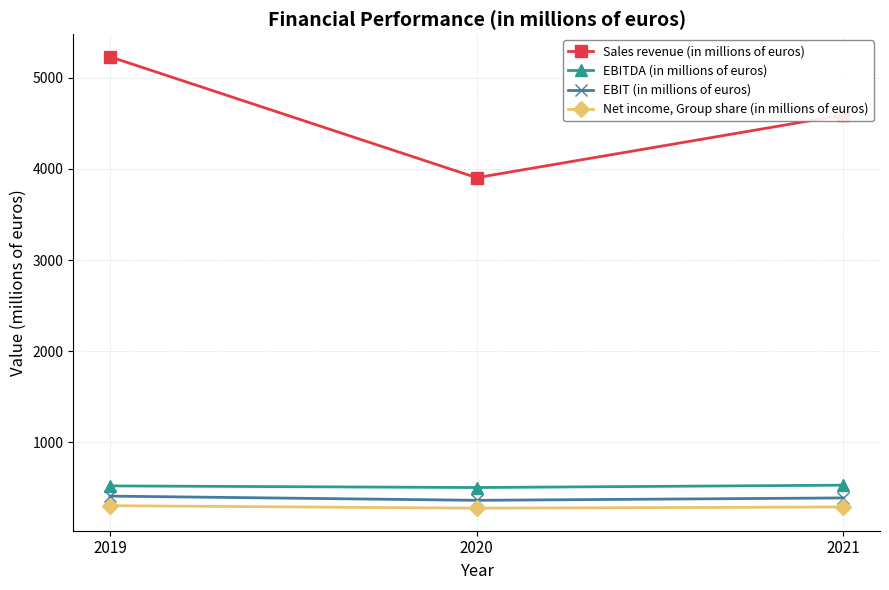

What is the value of the EBIT (in millions of euros) point at the 3rd from the left?

392